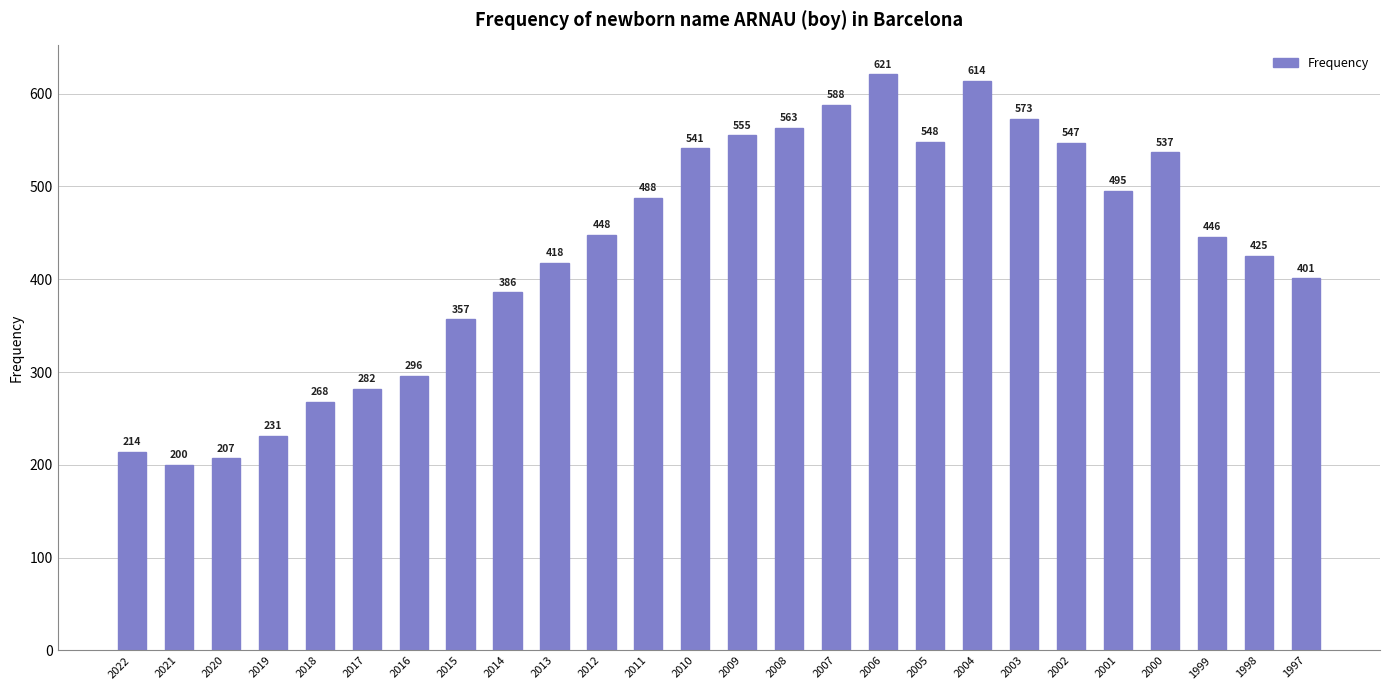

List the labels in order of value, smallest first.

2021, 2020, 2022, 2019, 2018, 2017, 2016, 2015, 2014, 1997, 2013, 1998, 1999, 2012, 2011, 2001, 2000, 2010, 2002, 2005, 2009, 2008, 2003, 2007, 2004, 2006